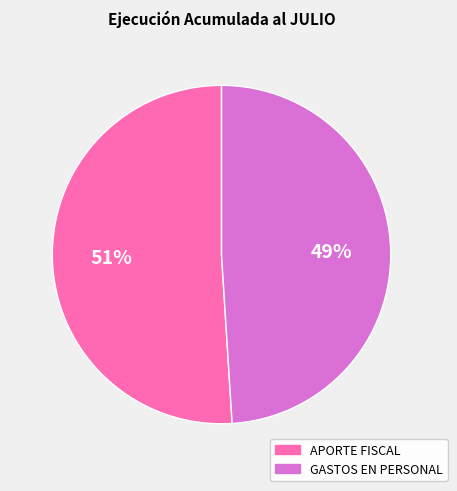

The APORTE FISCAL slice represents 51% of the pie. True or false?

True